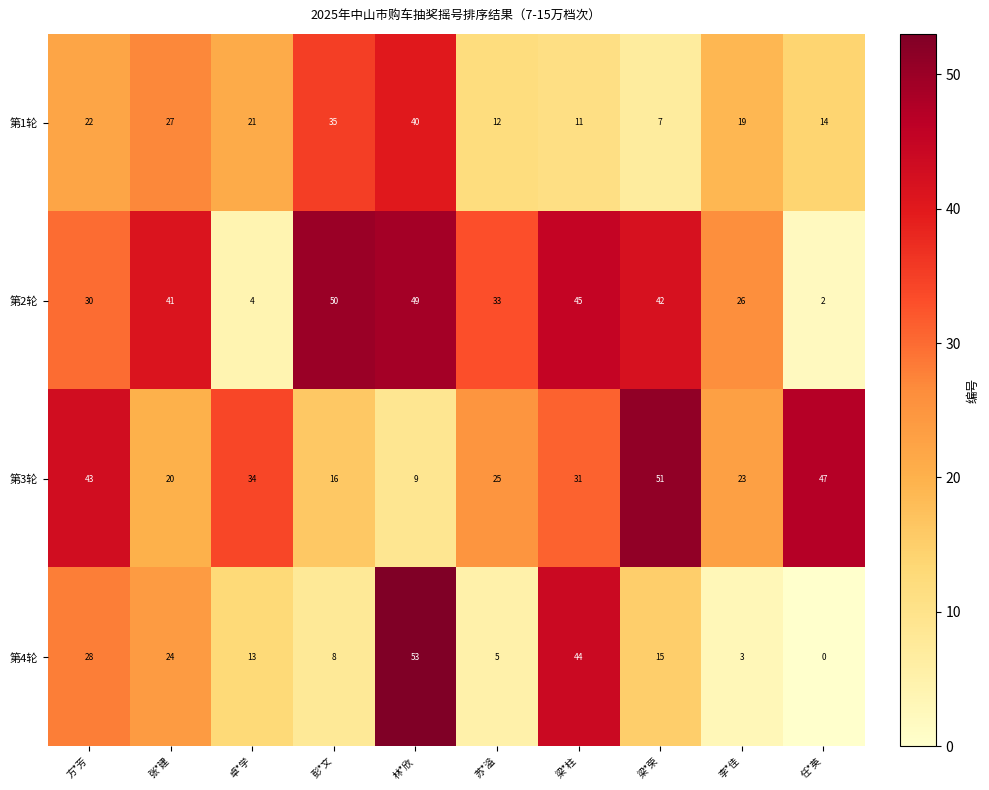

What is the maximum value shown in the chart?

53